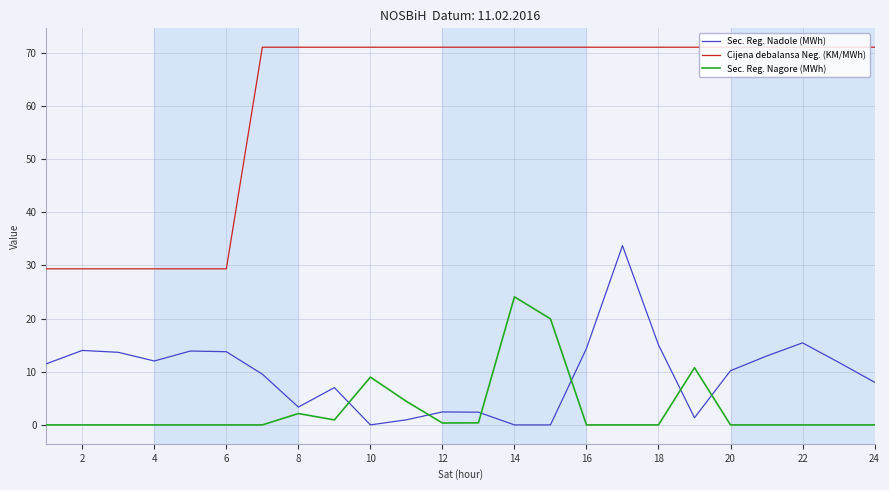

Which series has the widest spread of values?

Cijena debalansa Neg. (KM/MWh)